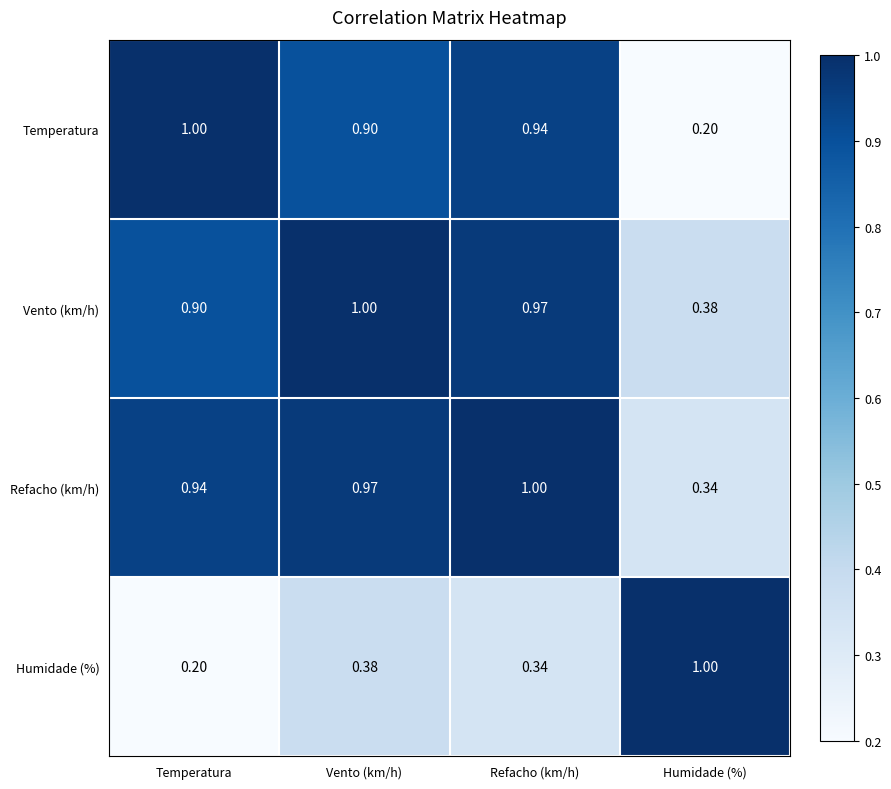

What is the total value across all series at Humidade (%)?

1.9